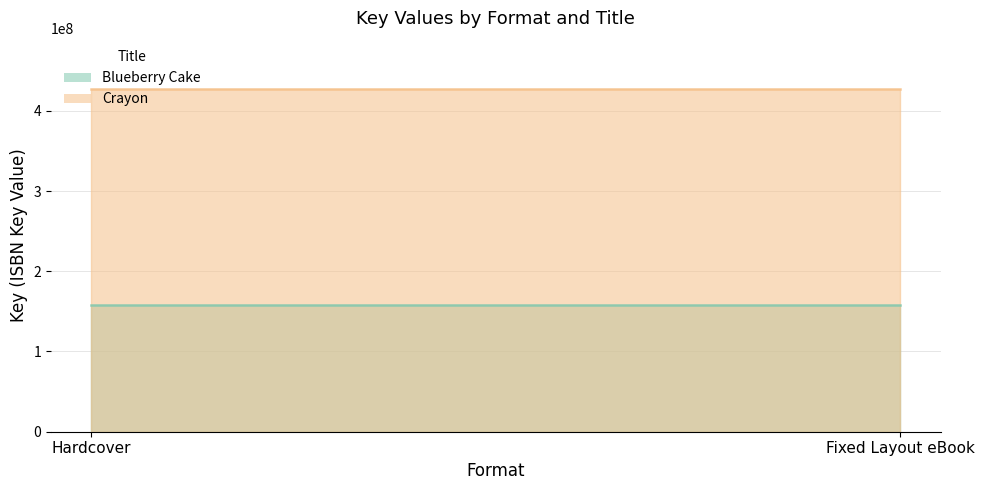

What is the average value of the Blueberry Cake series?

157962261